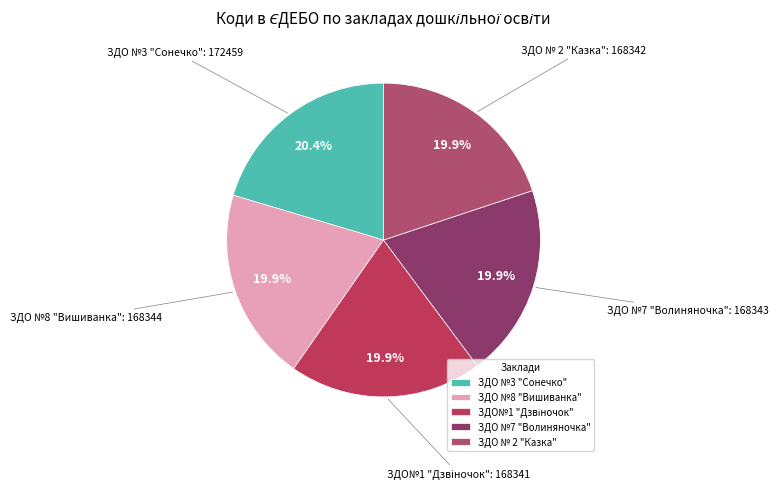

Is there any slice that represents more than half of the pie?

No